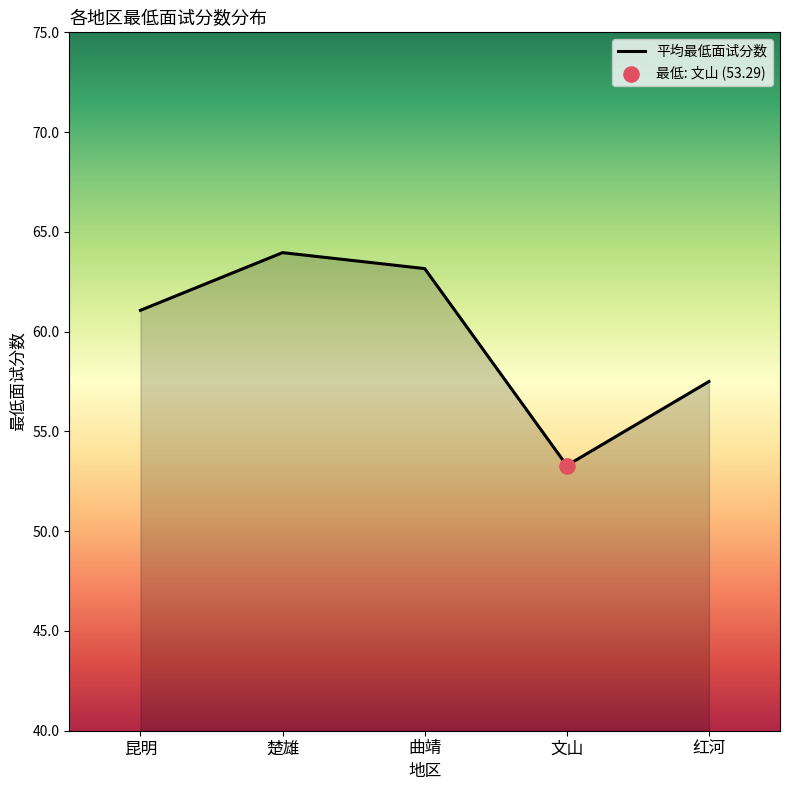

Which has a higher value, 文山 or 红河?

红河